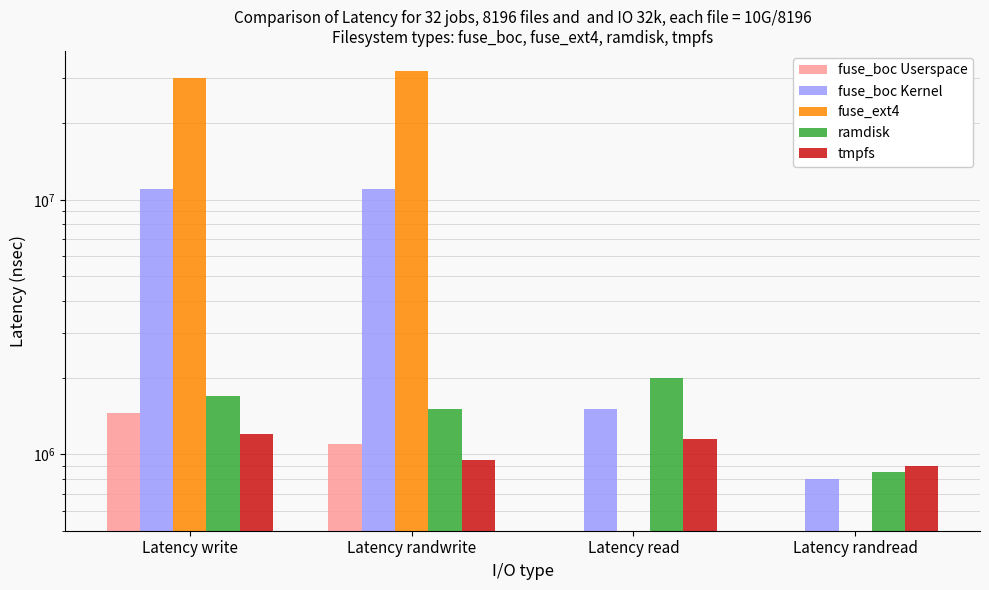

At which category does the chart reach its peak across all series?

Latency randwrite